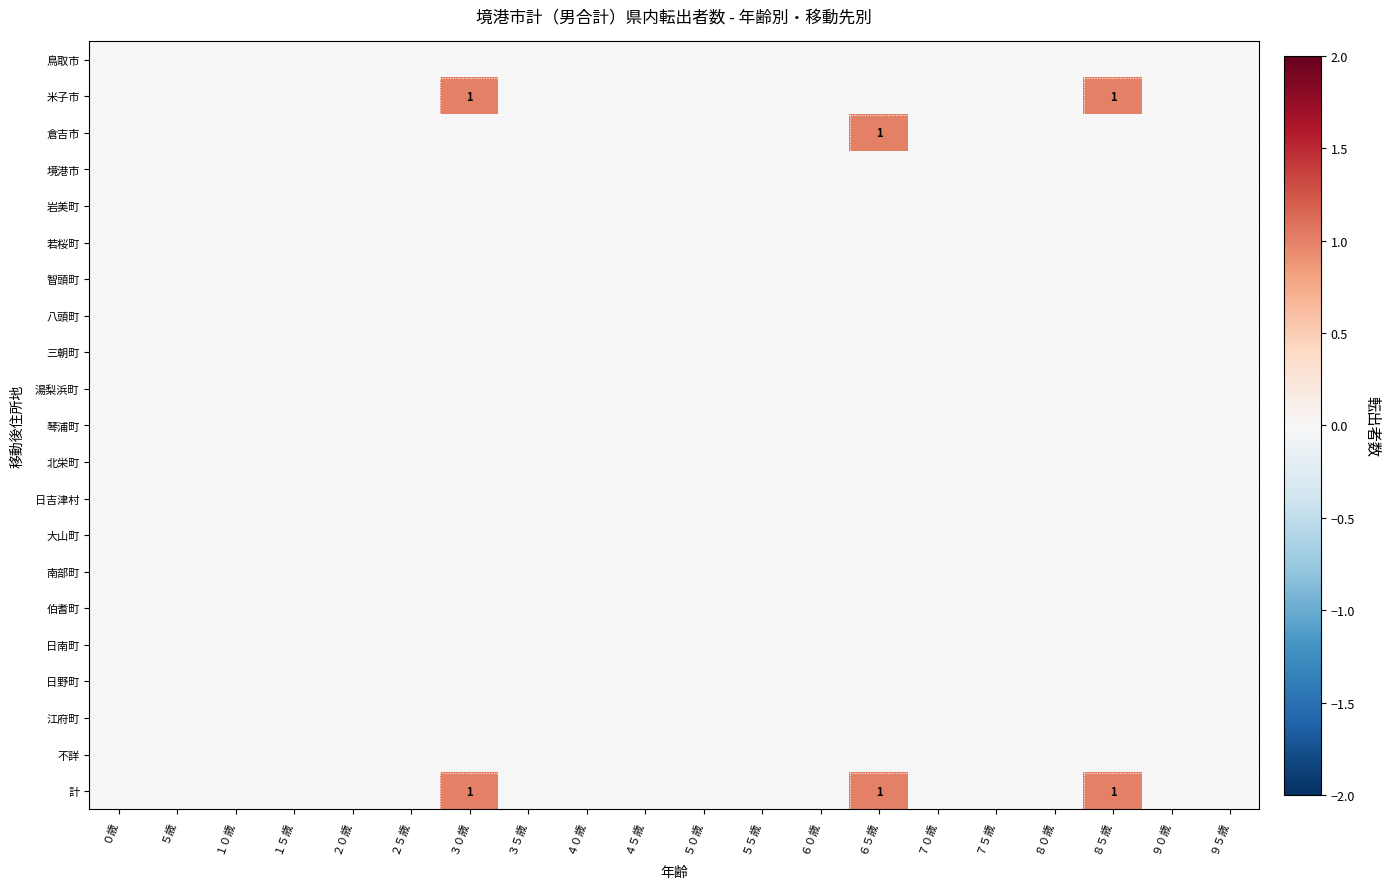

List the series in order of their peak value, lowest first.

鳥取市, 境港市, 岩美町, 若桜町, 智頭町, 八頭町, 三朝町, 湯梨浜町, 琴浦町, 北栄町, 日吉津村, 大山町, 南部町, 伯耆町, 日南町, 日野町, 江府町, 不詳, 米子市, 倉吉市, 計